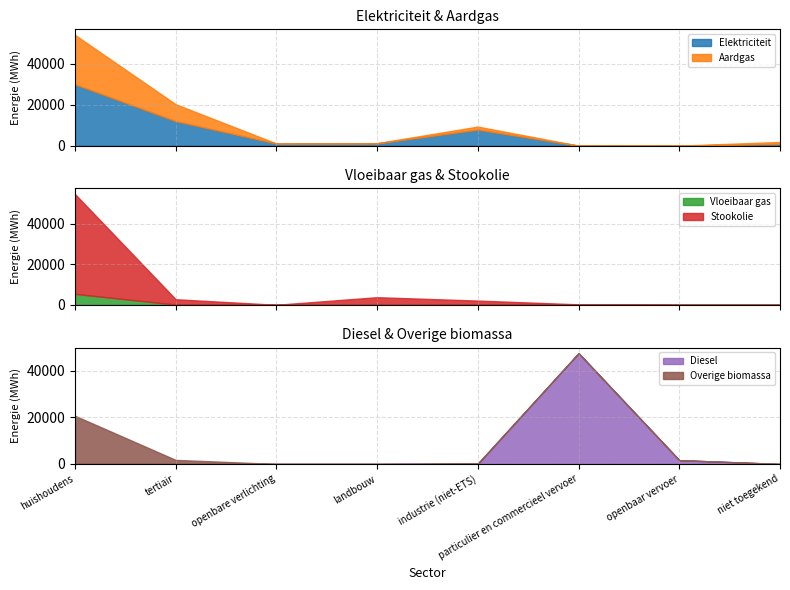

True or false: Elektriciteit and Aardgas cross at least once.

True